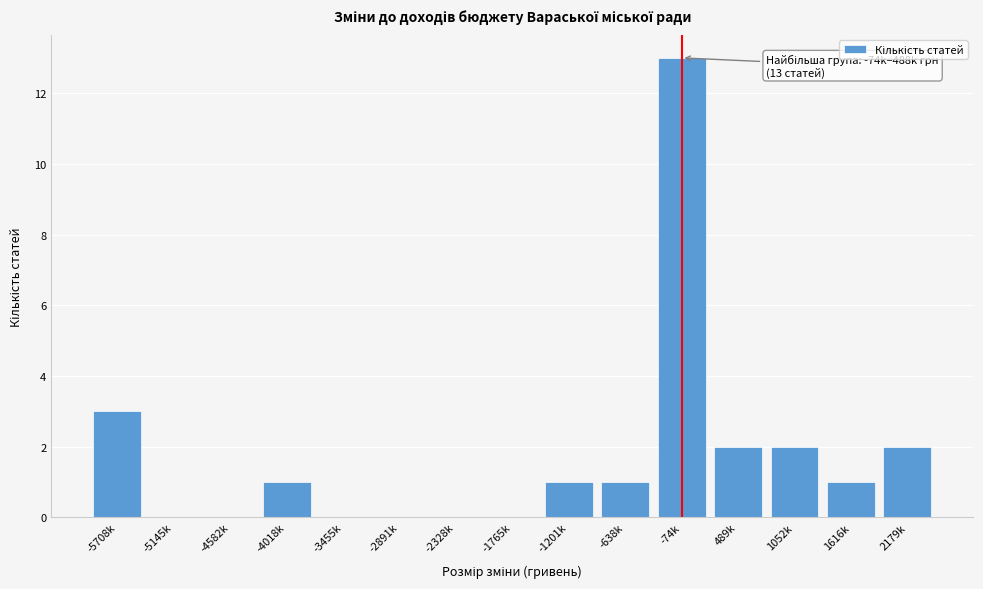

Reading left to right, list all the values displayed in this chart.

-5708k=3	-5145k=0	-4582k=0	-4018k=1	-3455k=0	-2891k=0	-2328k=0	-1765k=0	-1201k=1	-638k=1	-74k=13	489k=2	1052k=2	1616k=1	2179k=2